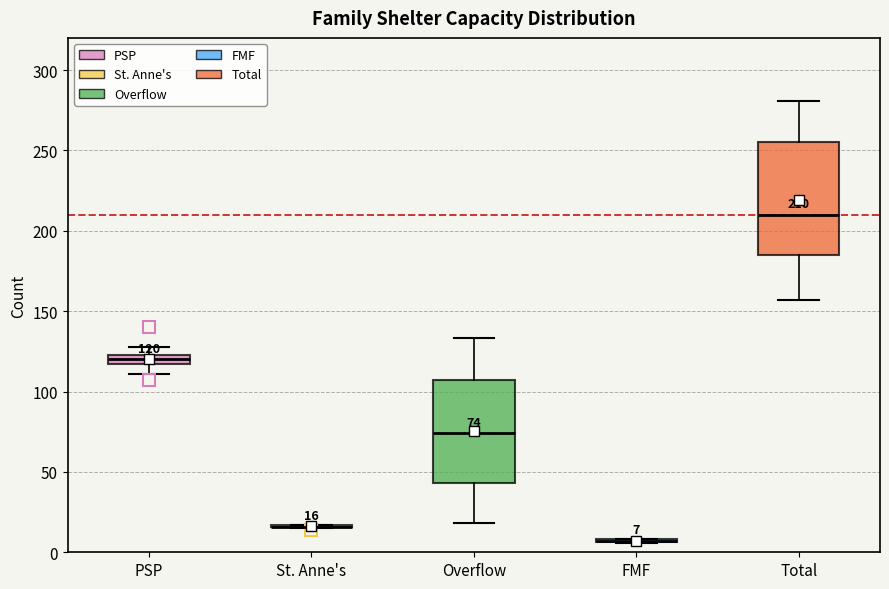

Comparing the boxes themselves (not the whiskers), which one is the tallest?

Total